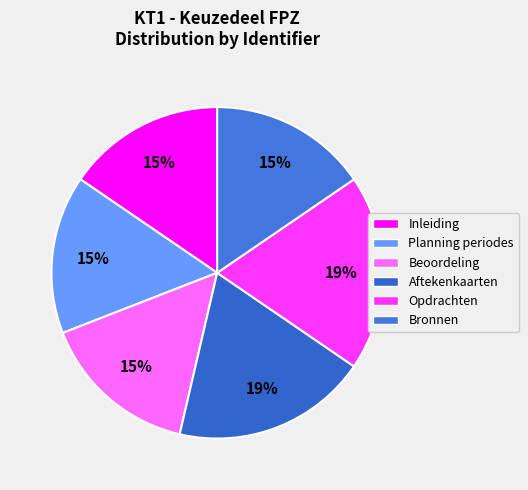

True or false: Beoordeling accounts for 15% of the total.

True